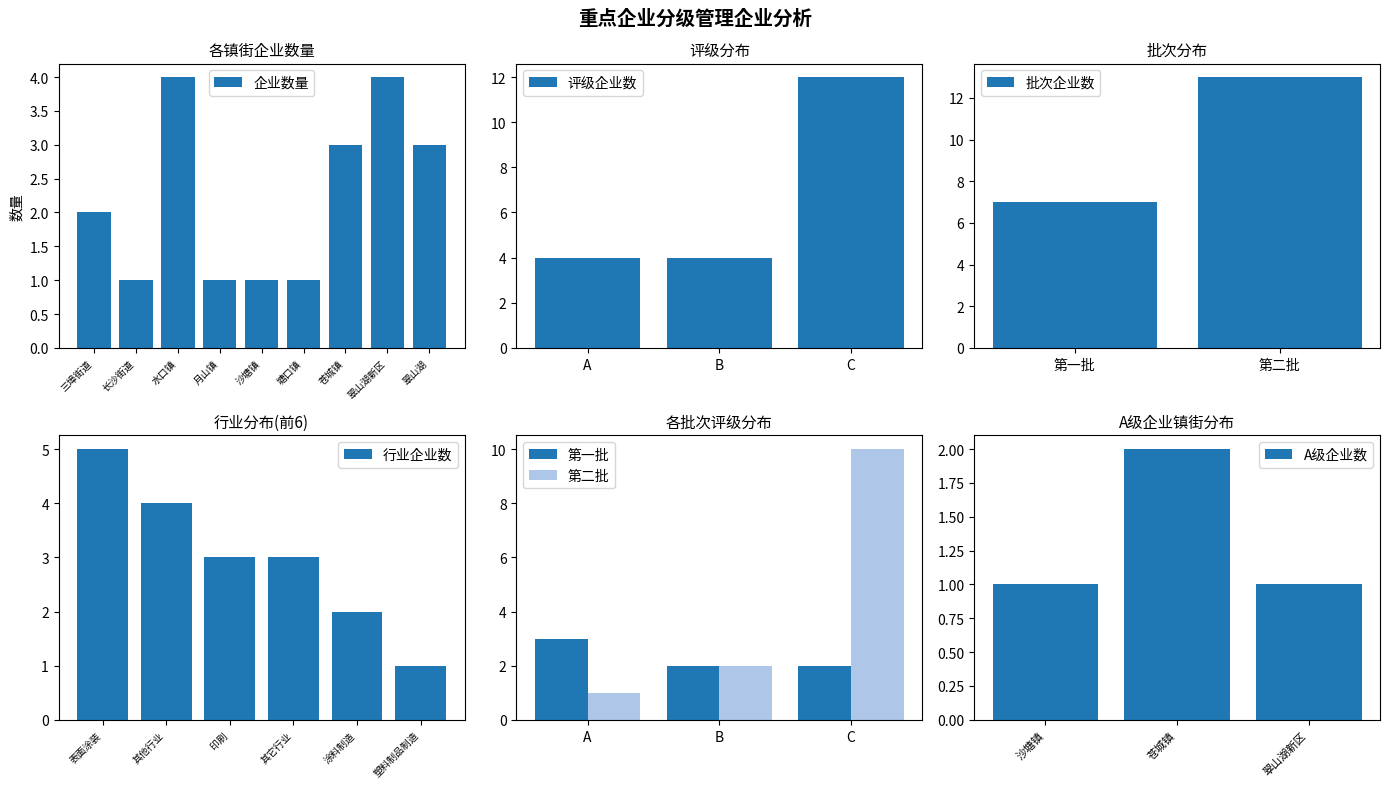

Rank the categories by value from highest to lowest.

水口镇, 翠山湖新区, 苍城镇, 翠山湖, 三埠街道, 长沙街道, 月山镇, 沙塘镇, 塘口镇